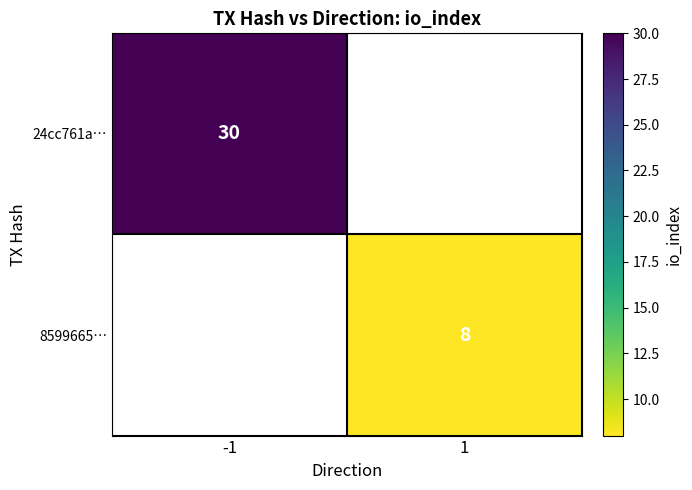

The 8599665… series shows 8 at 1. True or false?

True